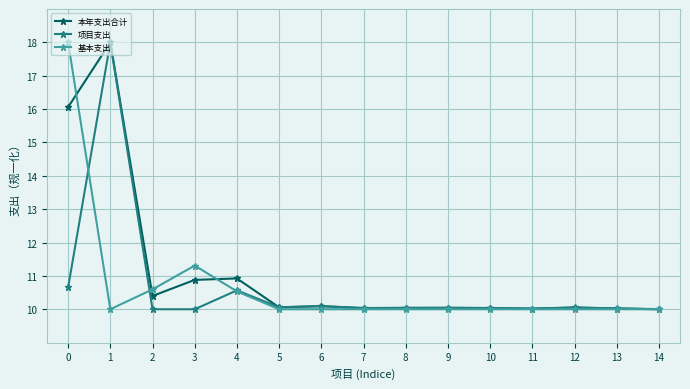

At how many categories does at least one series exceed 11?

3